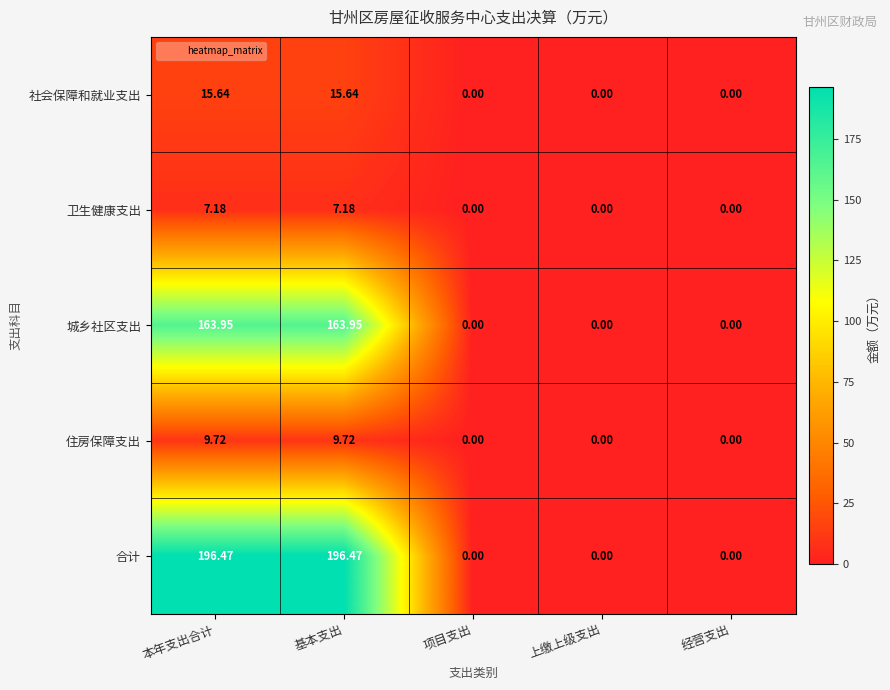

Which series has the widest spread of values?

合计